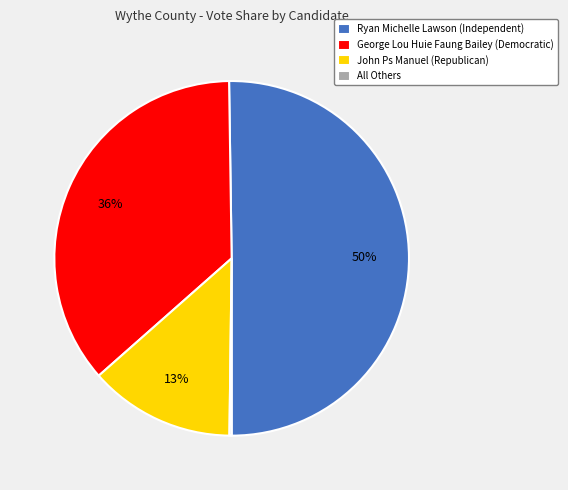

True or false: John Ps Manuel (Republican) accounts for 25% of the total.

False